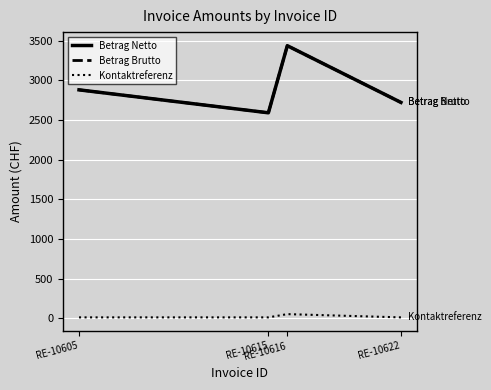

Is this an area chart (filled region under the line)?

No